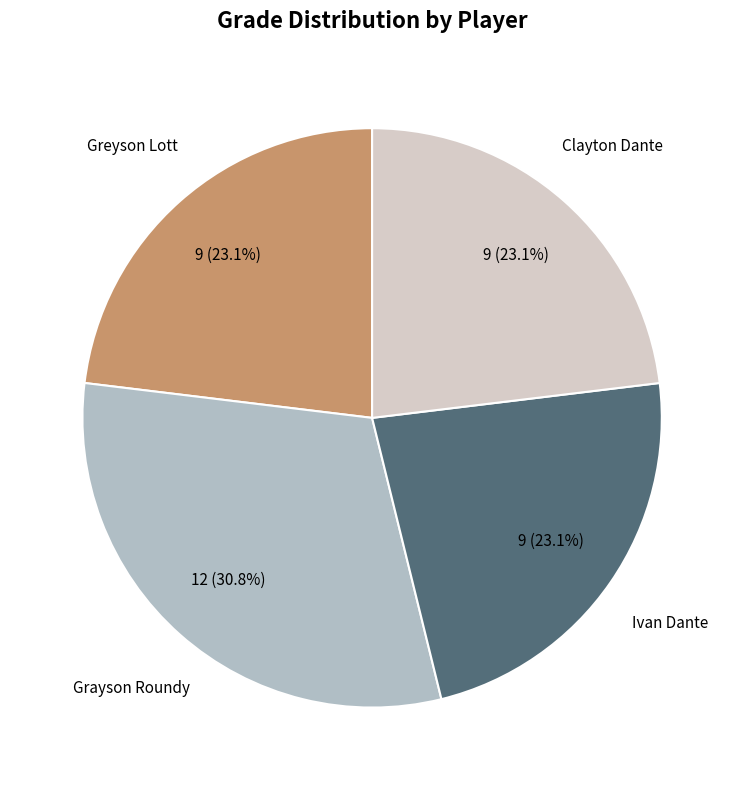

Count the number of slices in the pie.

4